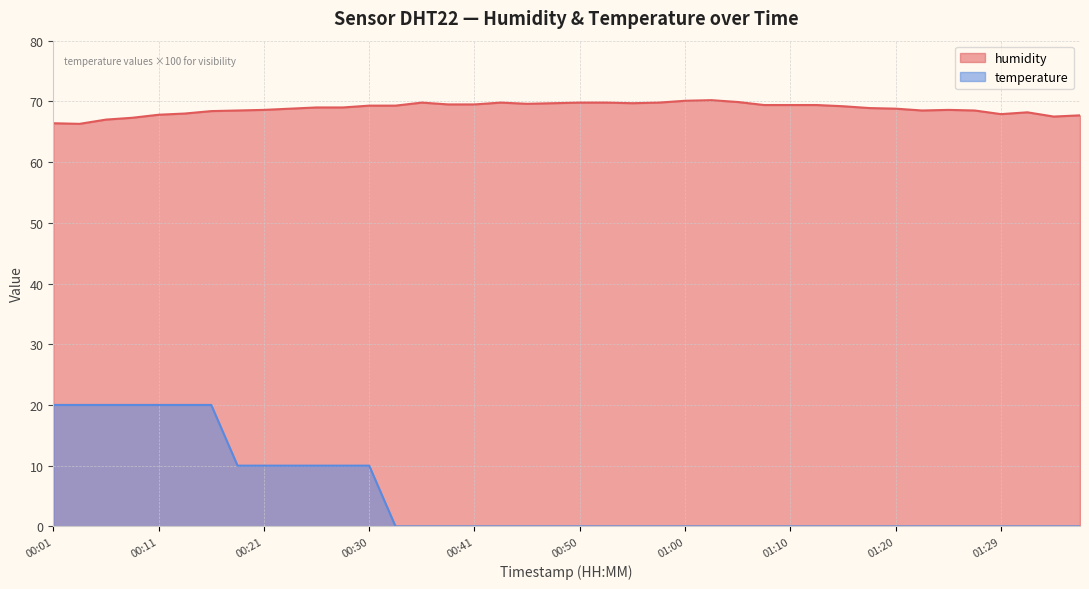

How many values are below 69?

19